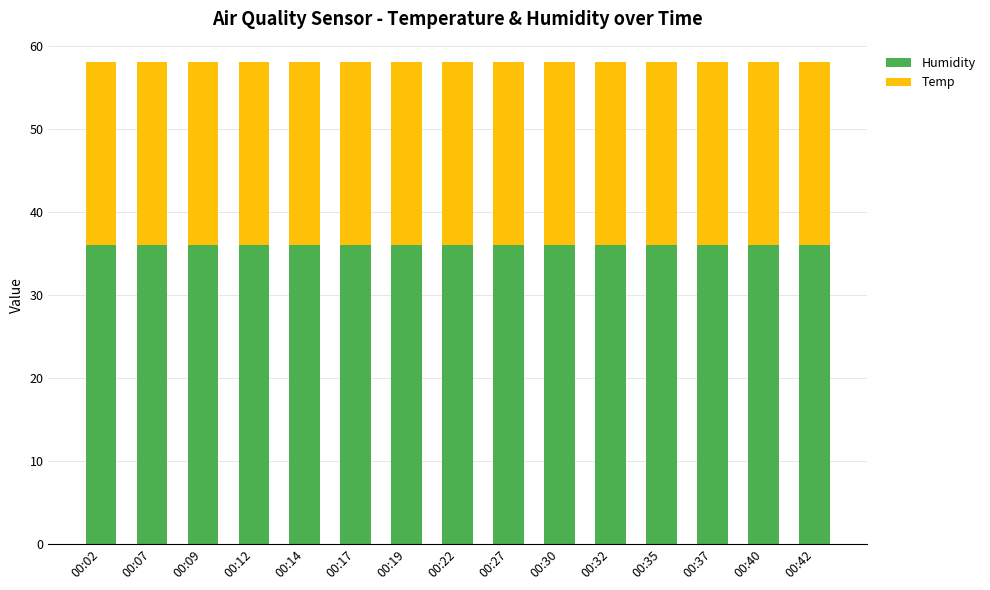

What is the total value across all series at 00:42?

58